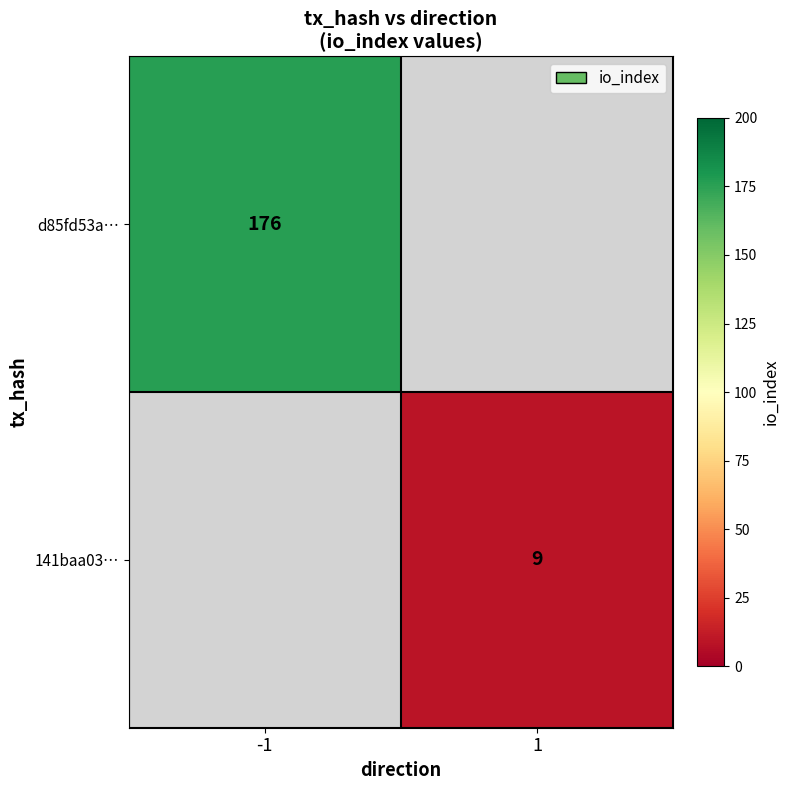

True or false: d85fd53a… has a value of 176 at -1.

True